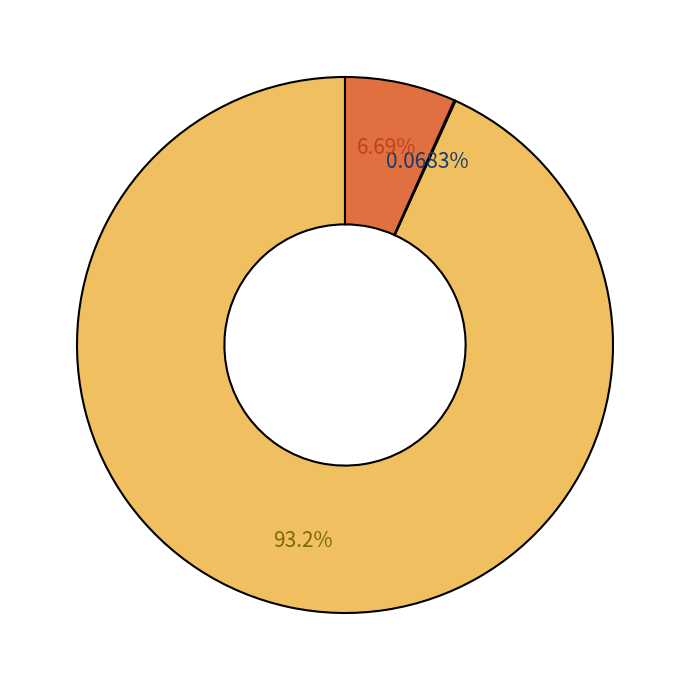

Is there a majority slice in this chart?

Yes